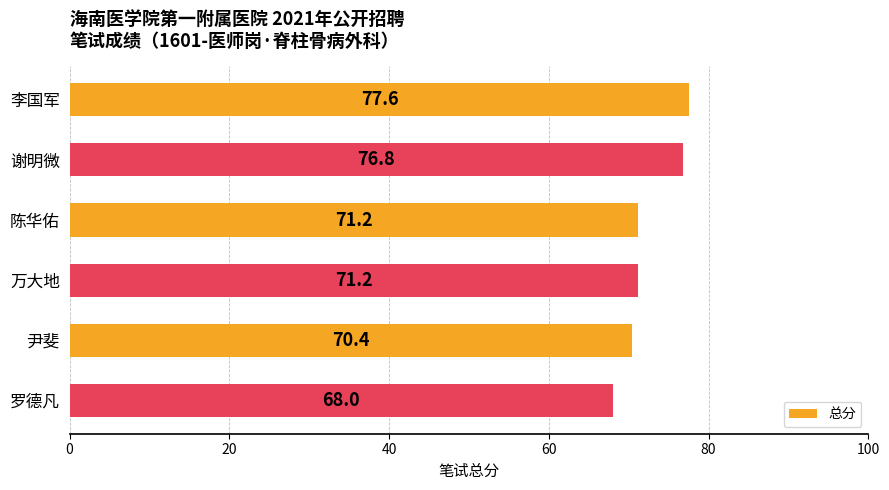

What is the greatest value displayed?

77.6